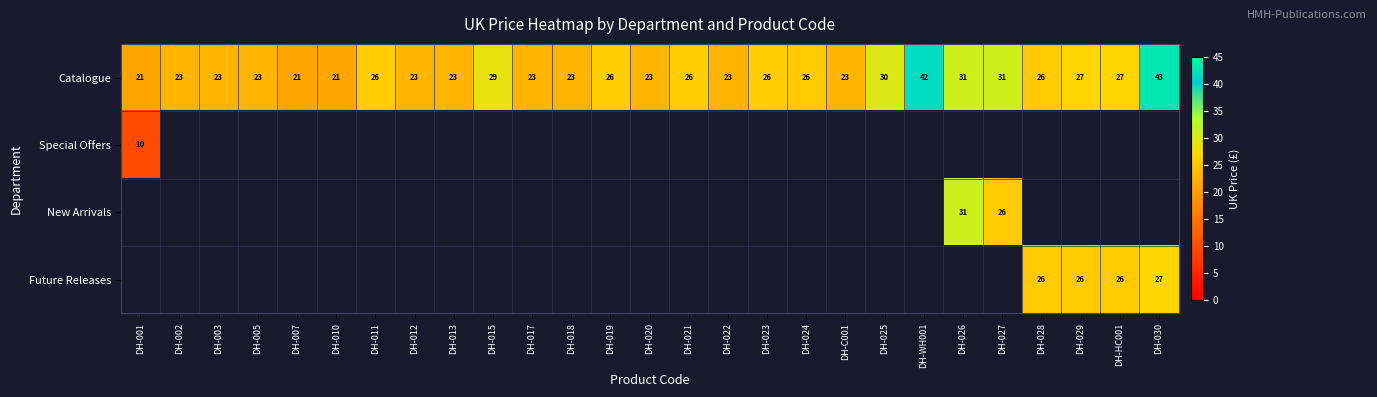

What is the difference between the maximum and second lowest values in the Catalogue series?

22